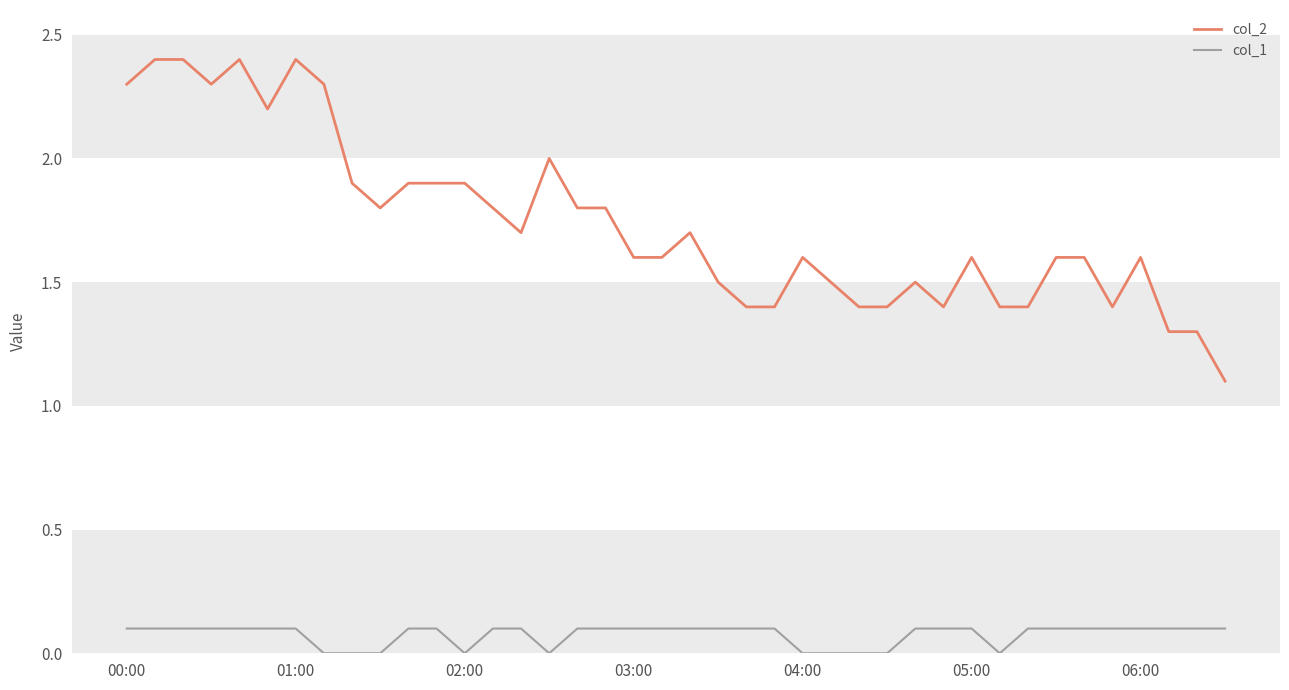

Which series has the widest spread of values?

col_2